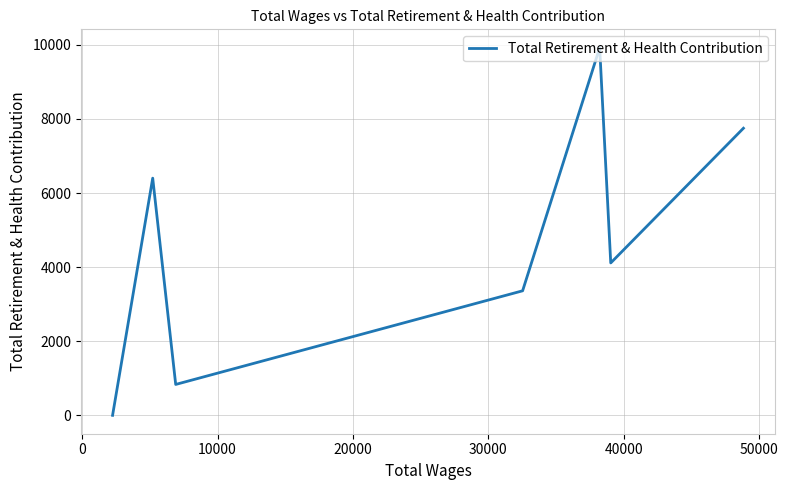

How many positive values are there?

6